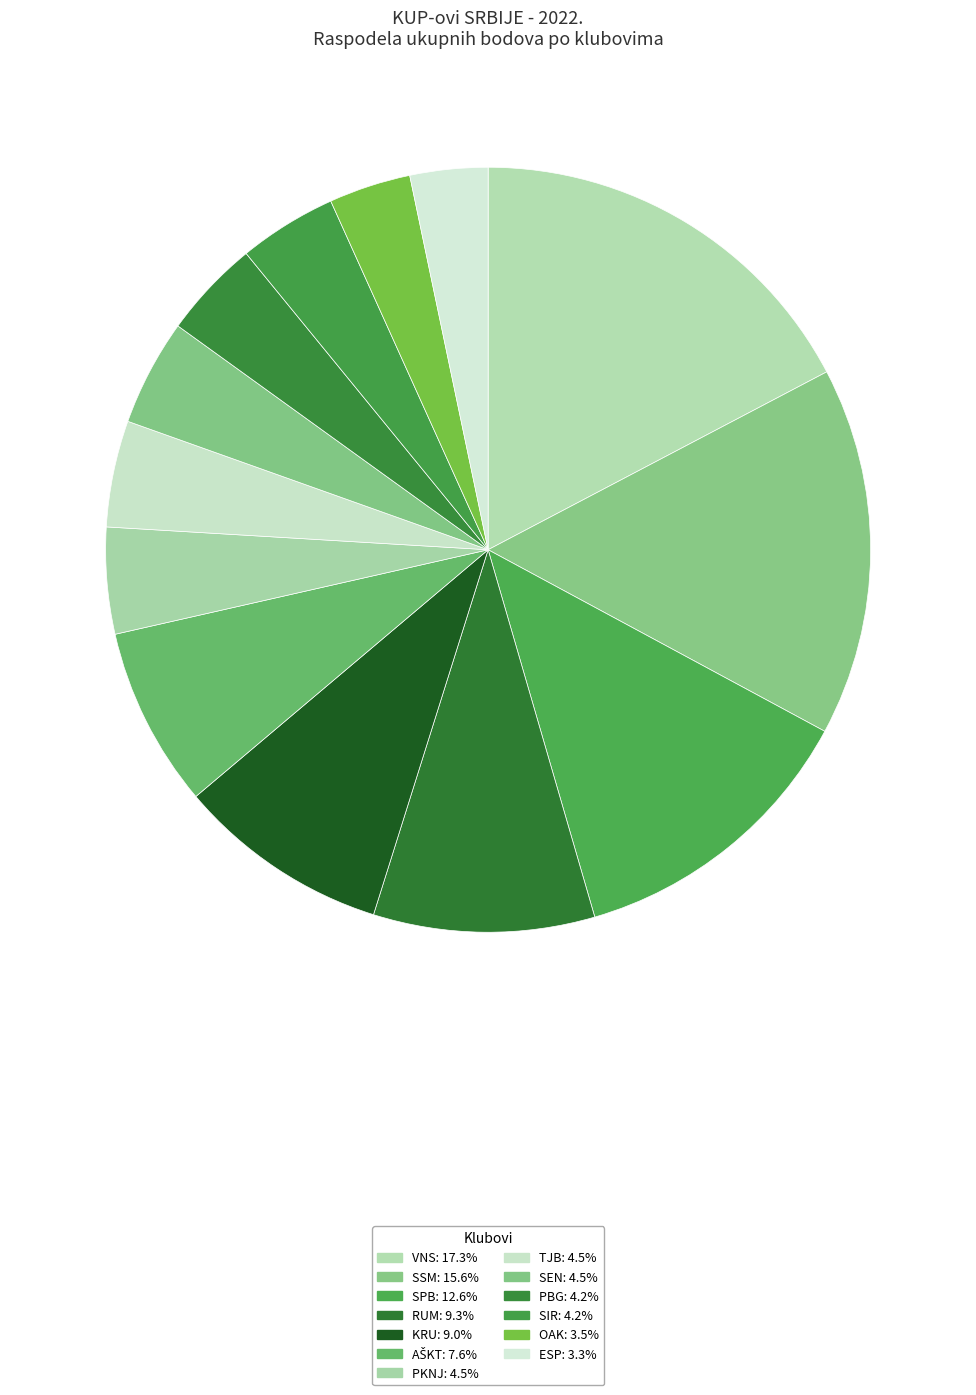

To the nearest percent, what portion does SEN represent?

4%